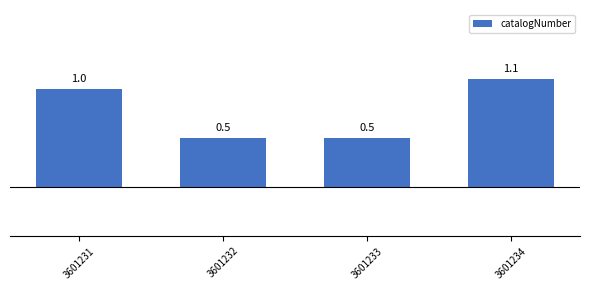

What is the change in value from 3601231 to 3601232?

-0.5